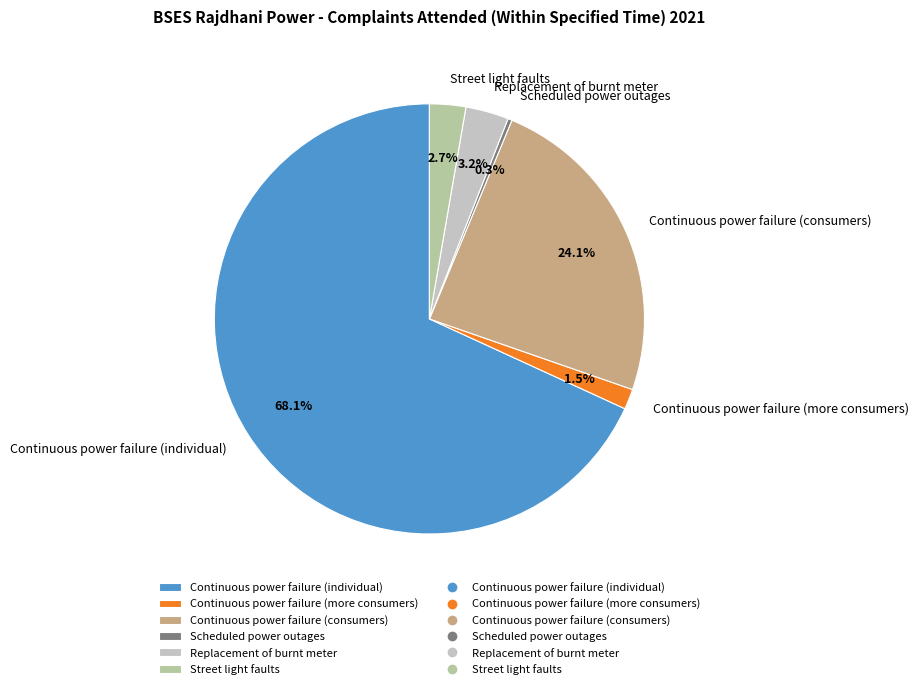

To the nearest percent, what is the difference between the Street light faults and Continuous power failure (more consumers) slice percentages?

1%